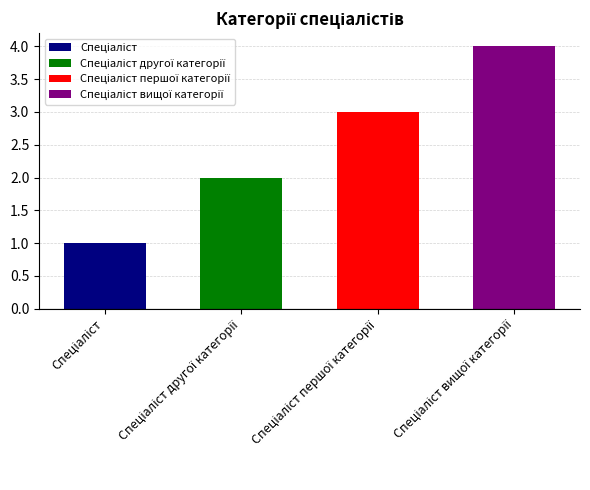

Reading left to right, list all the values displayed in this chart.

Спеціаліст=1	Спеціаліст другої категорії=2	Спеціаліст першої категорії=3	Спеціаліст вищої категорії=4